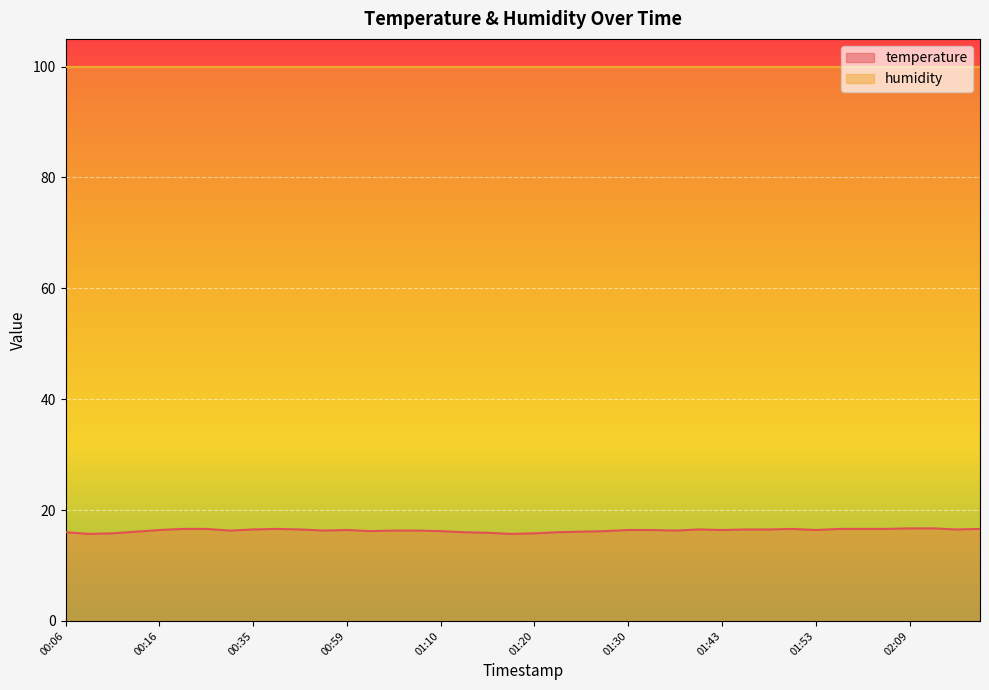

Which category has the lowest value across all series?

00:09